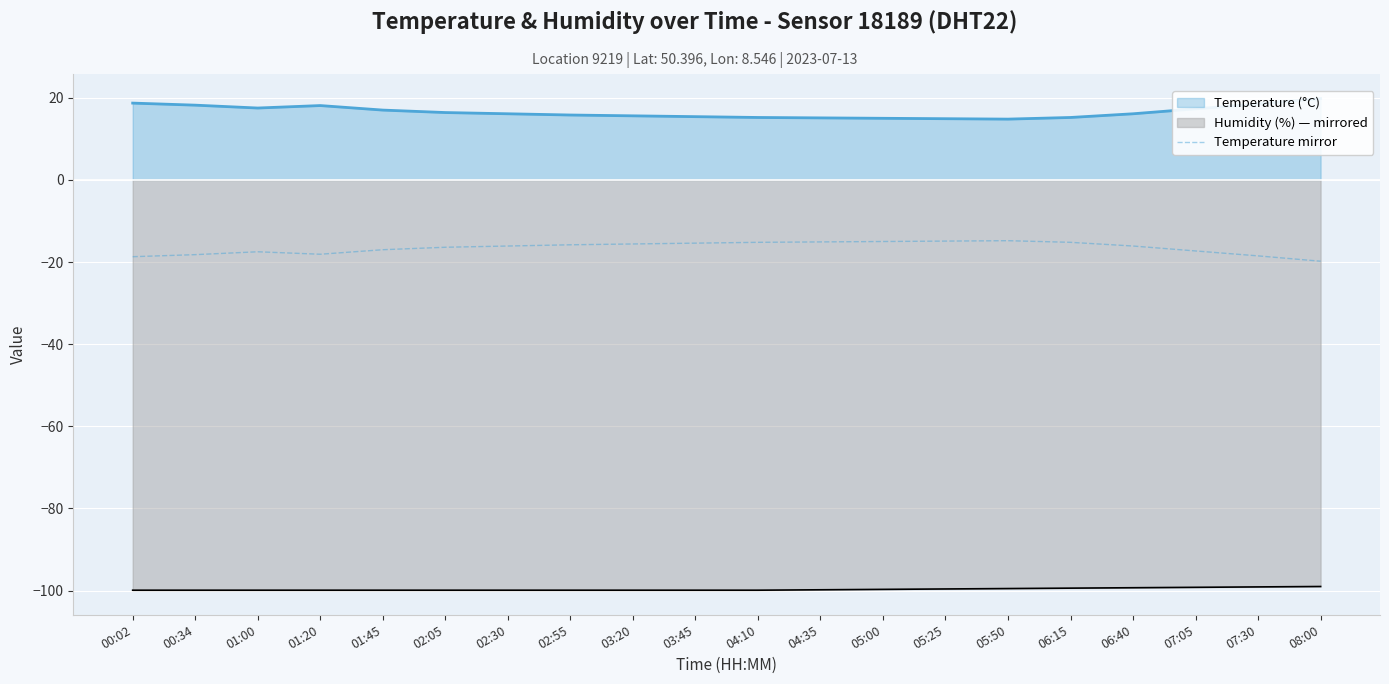

Is it true that the value at 05:50 is -14.8?

True